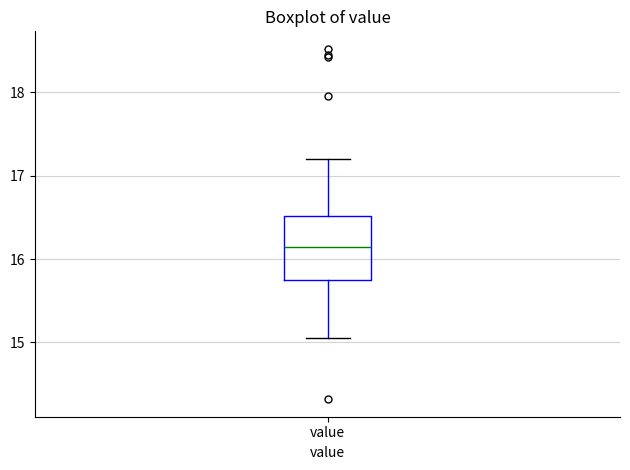

Read this box plot against the y-axis: the position of the median line, the range covered by the box, and the ends of both whiskers. The values are not printed on the chart, so give them approximately, as read against the axis.

median 16.2, box 15.8 to 16.5, whiskers 15.1 to 17.2